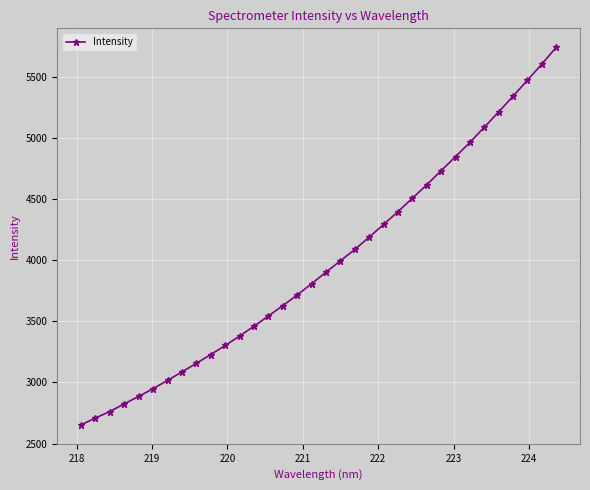

What is the value of the 27th point from the left?

4850.5